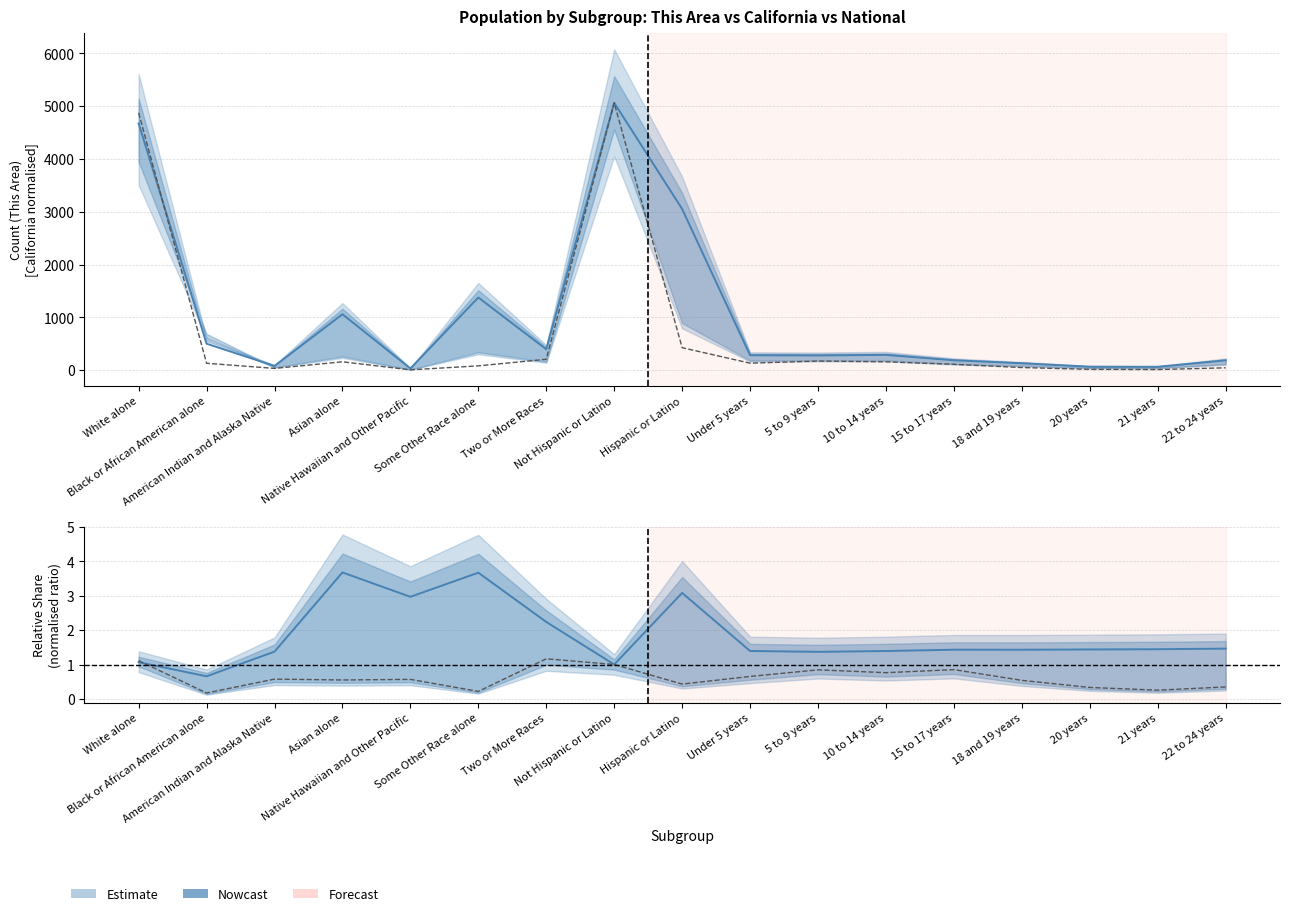

What is the difference between the second highest and second lowest values in the This Area series?

4863.0